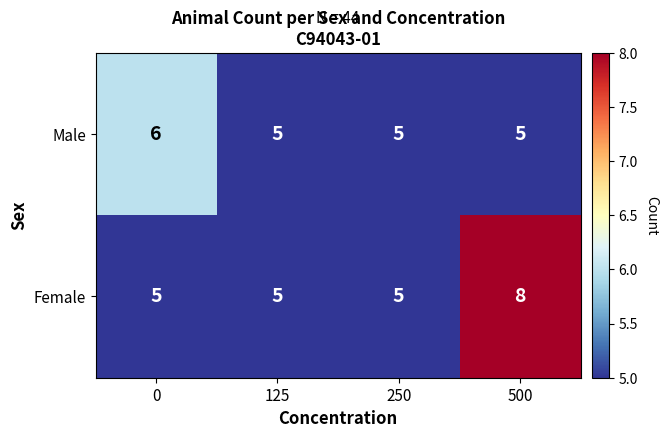

Which series has the largest total across all categories?

Female